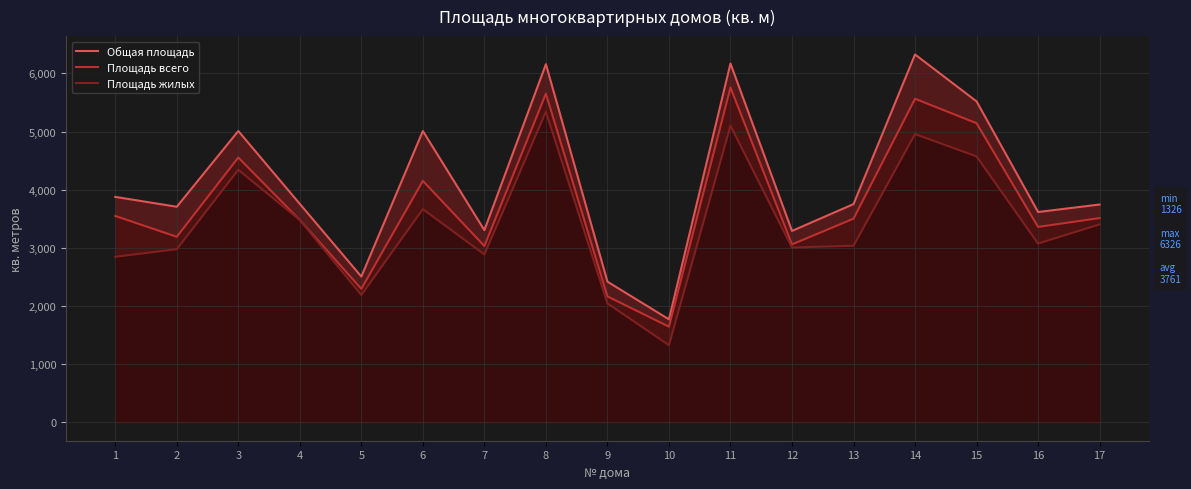

Between 14 and 12, which is larger?

14